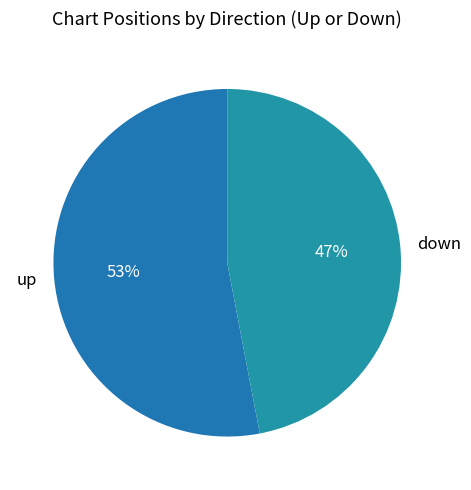

To the nearest percent, what is the difference between the down and up slice percentages?

6%